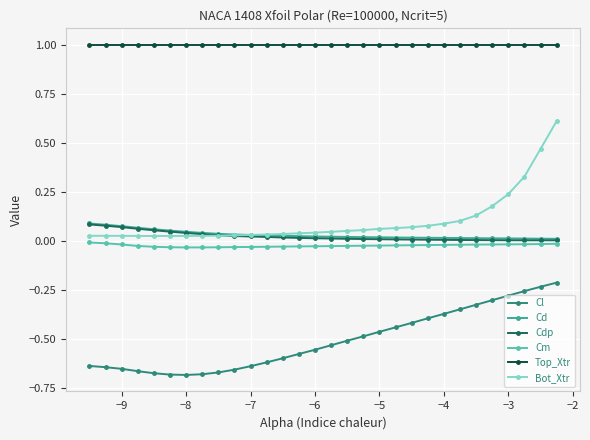

Count the number of data series in this chart.

6